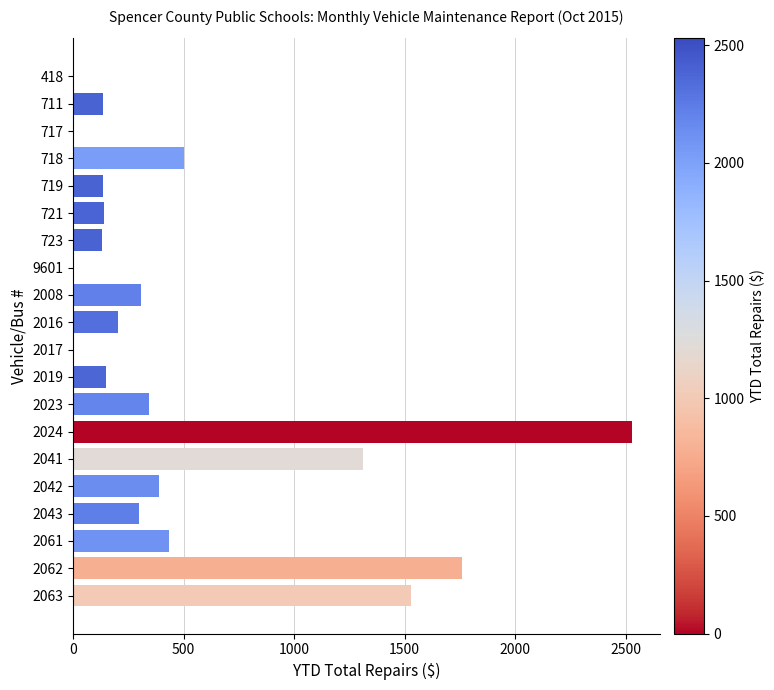

Count the number of data series in this chart.

1